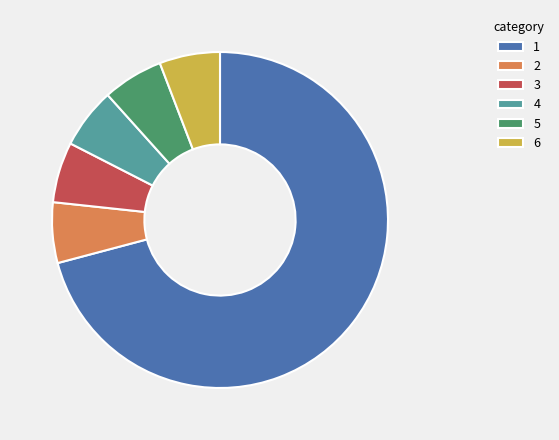

The 6 slice represents 18% of the pie. True or false?

False